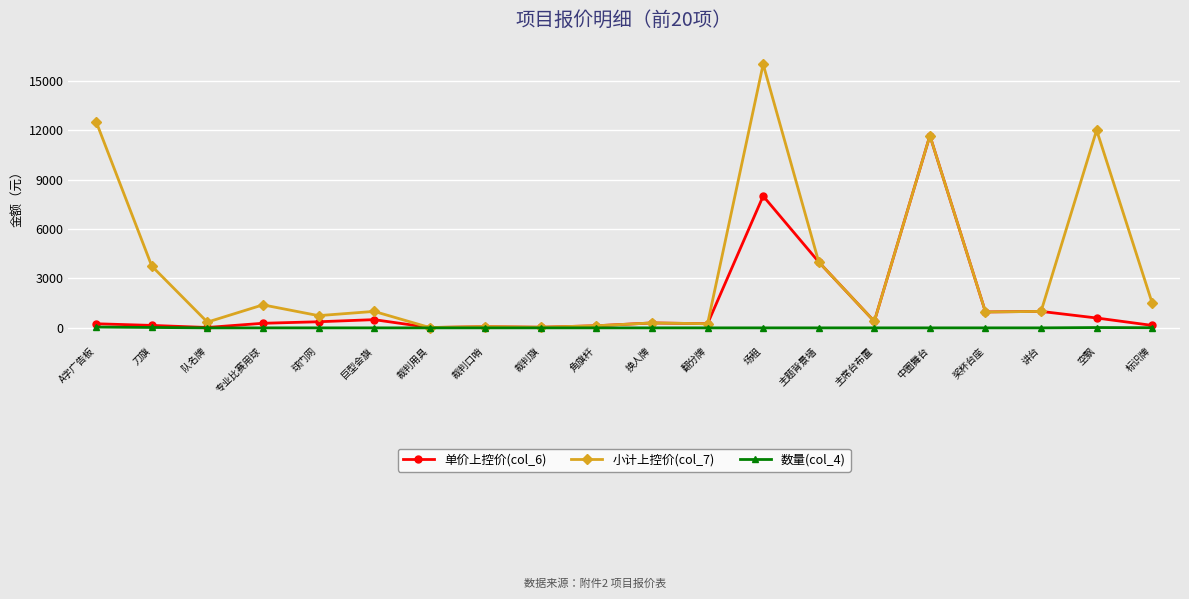

At how many categories does at least one series exceed 15855?

1